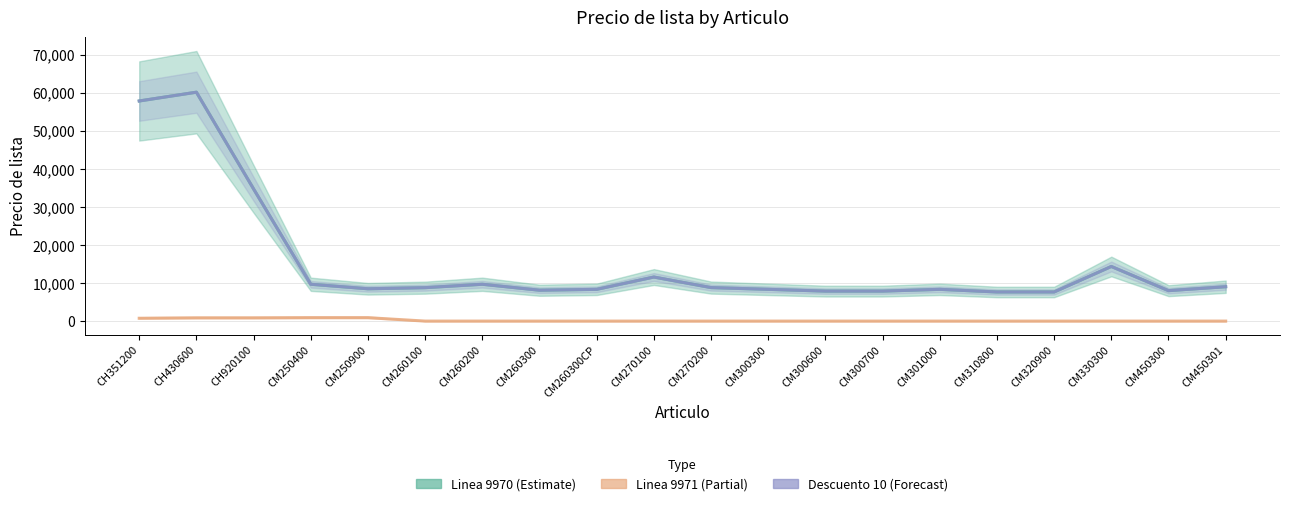

At CH430600, list the series in order from smallest to largest.

Linea 9971 (Partial), Linea 9970 (Estimate), Descuento 10 (Forecast)